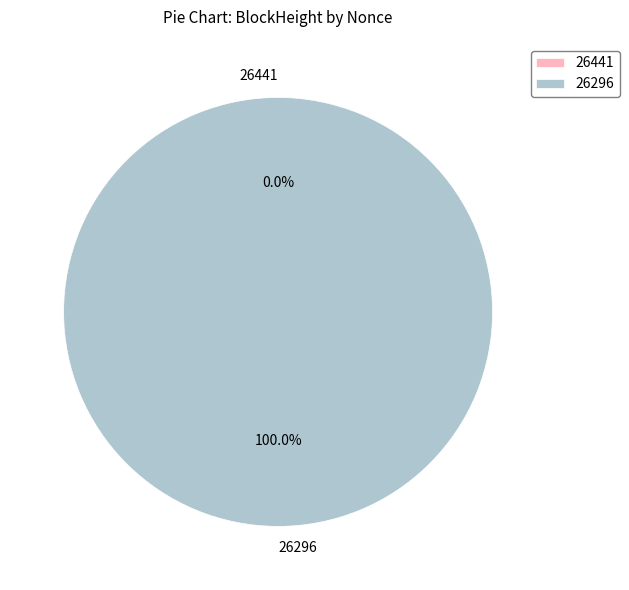

What is the smallest slice in the pie chart?

26441